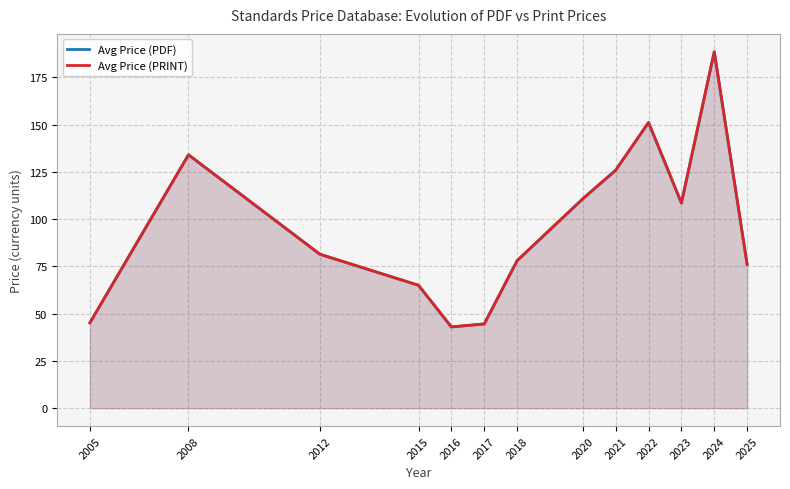

What is the difference between the Avg Price (PDF) values at 2018 and 2025?

2.0